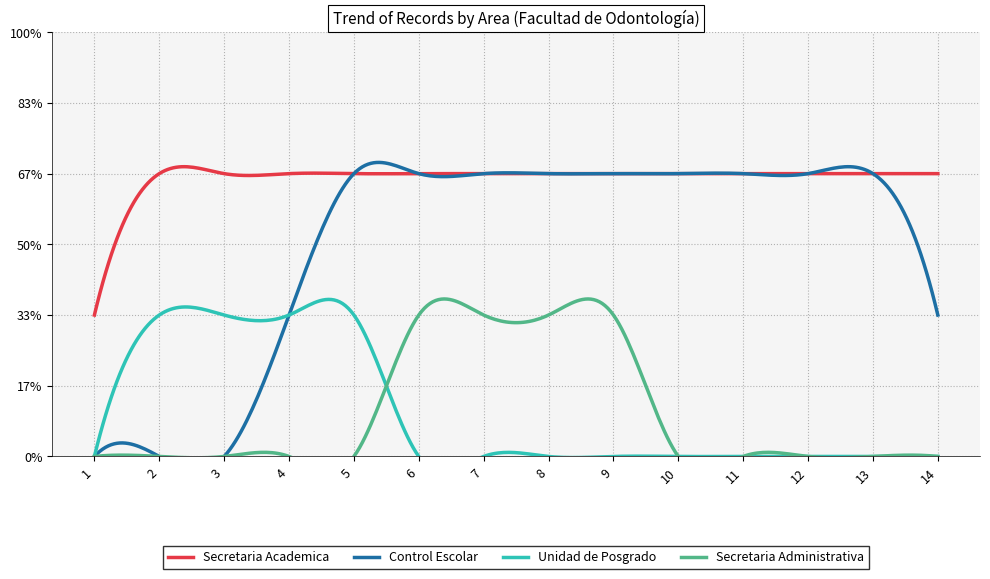

Which category has the highest value across all series?

2